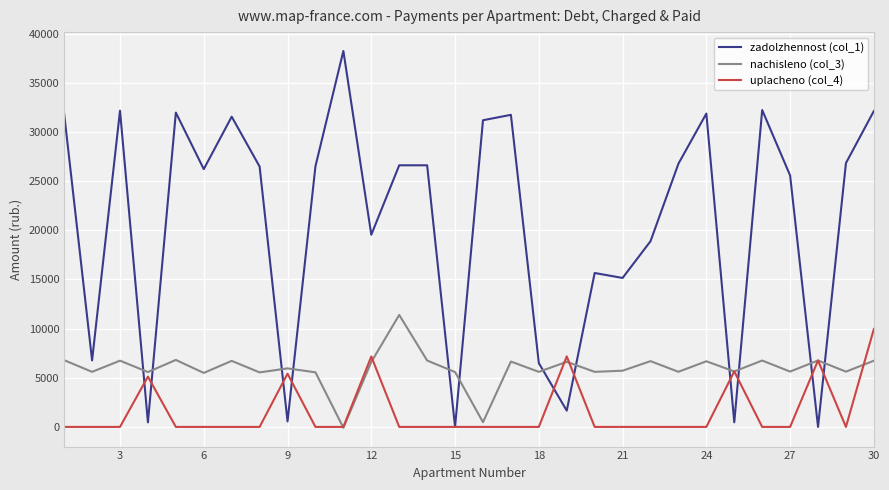

How many times do zadolzhennost (col_1) and nachisleno (col_3) cross each other?

12